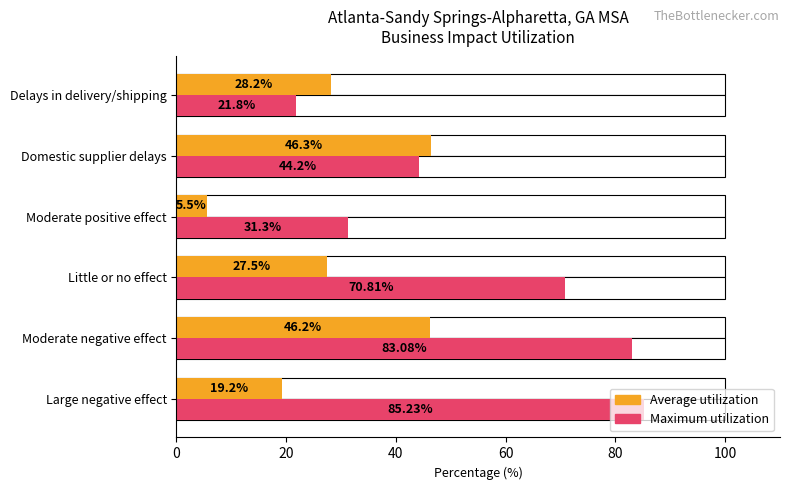

True or false: Average utilization has a value of 80.7 at Moderate negative effect.

False